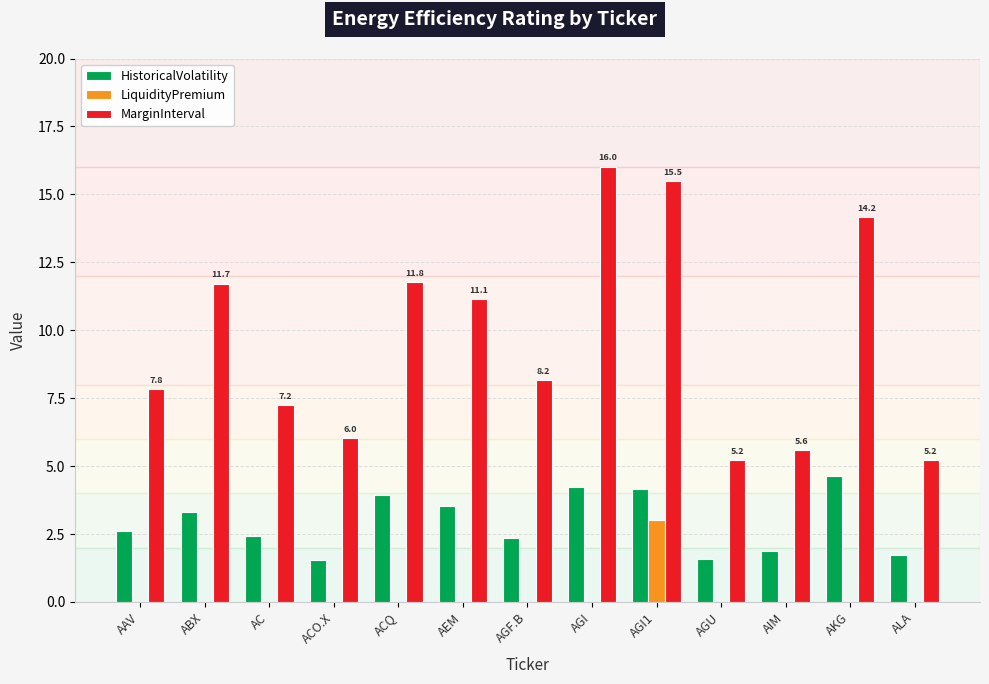

True or false: HistoricalVolatility has a value of 1.0 at ALA.

False